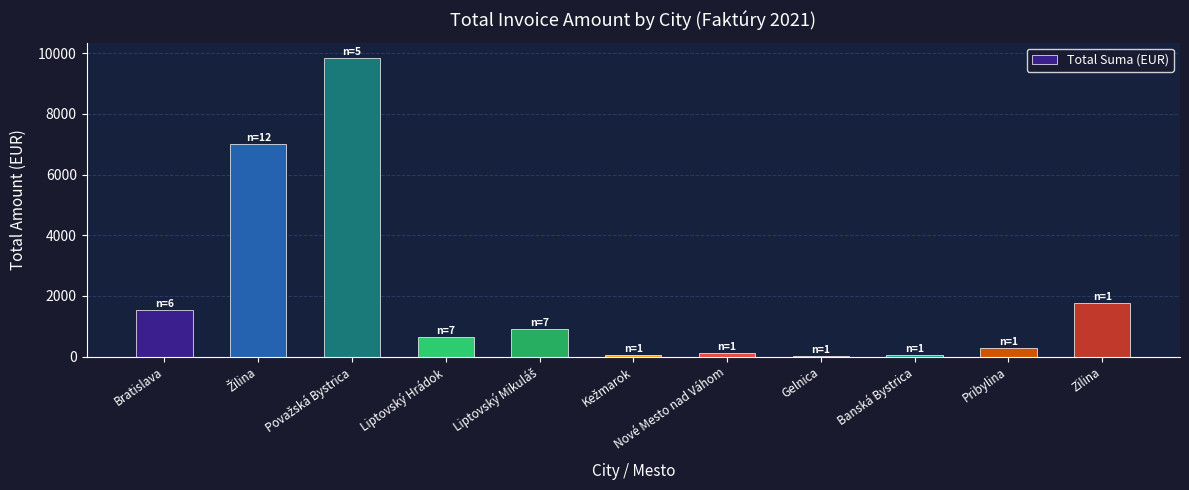

What position from the right is Nové Mesto nad Váhom?

5